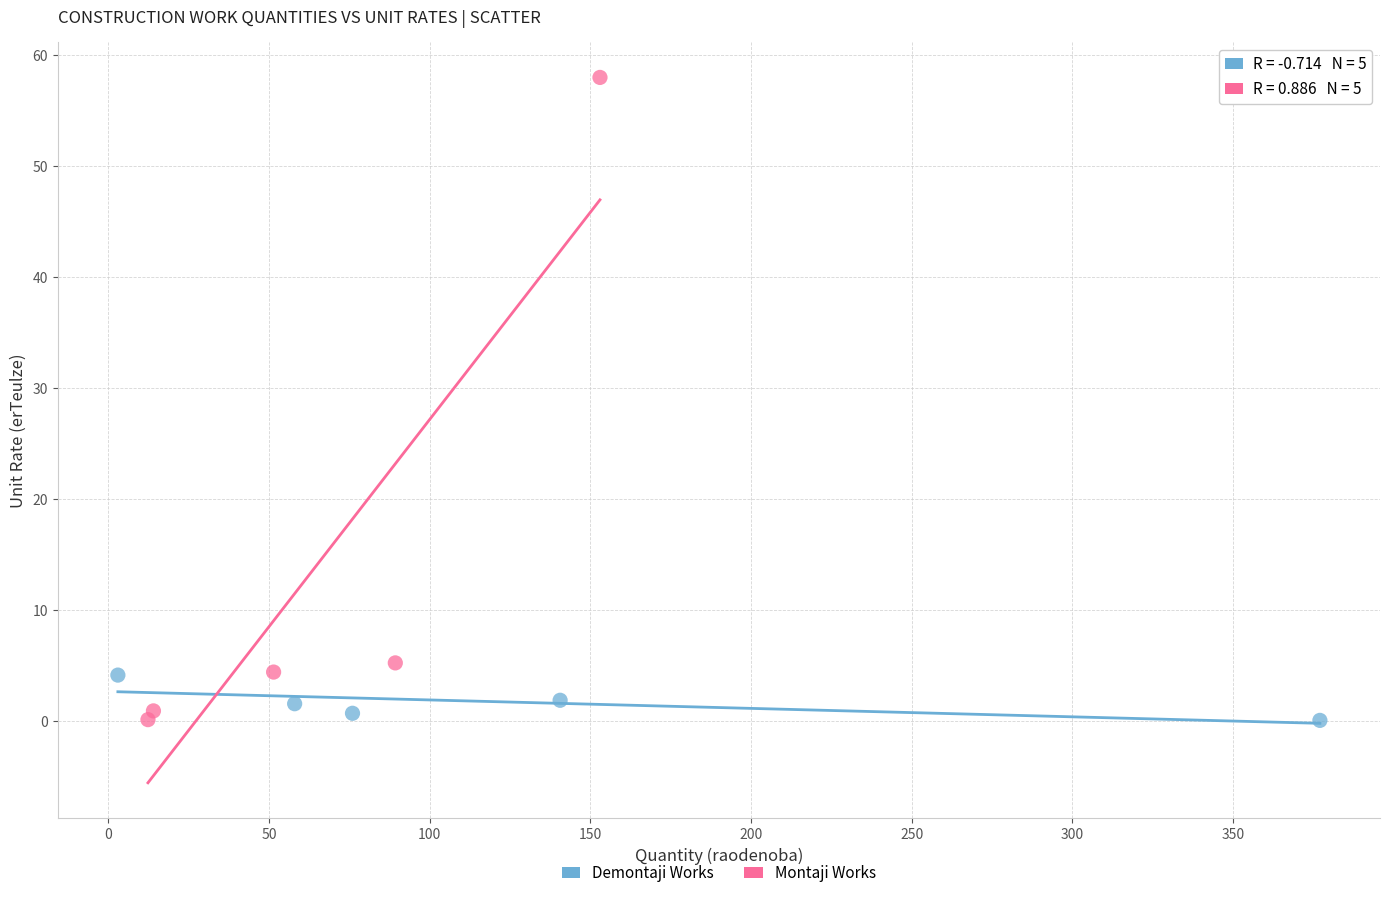

Which series reaches the maximum Y coordinate?

Montaji Works